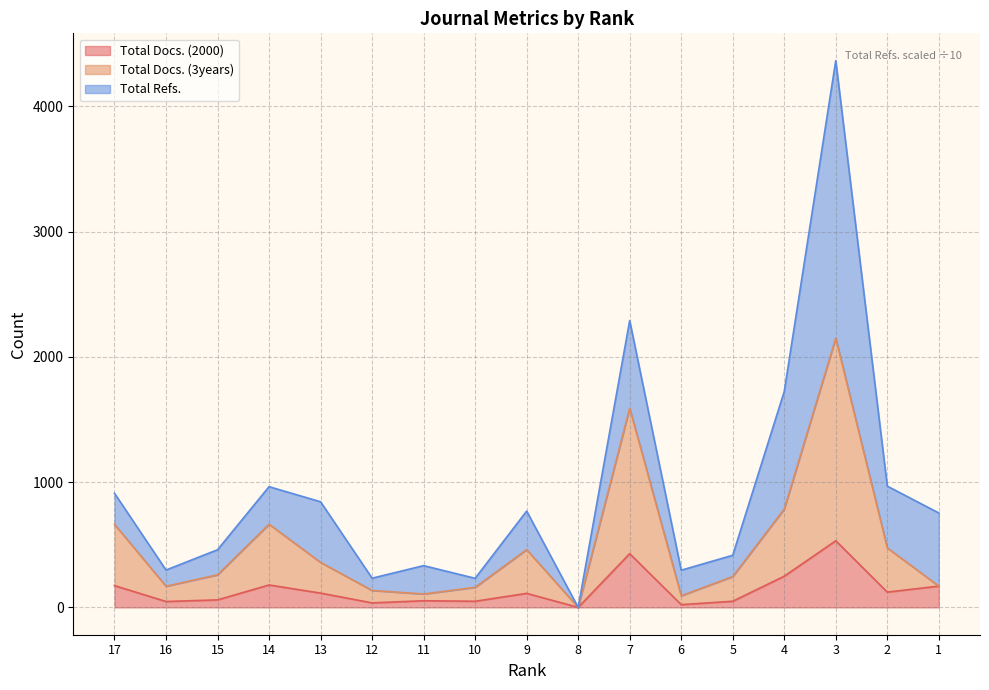

True or false: Total Docs. (2000) and Total Docs. (3years) cross at least once.

False